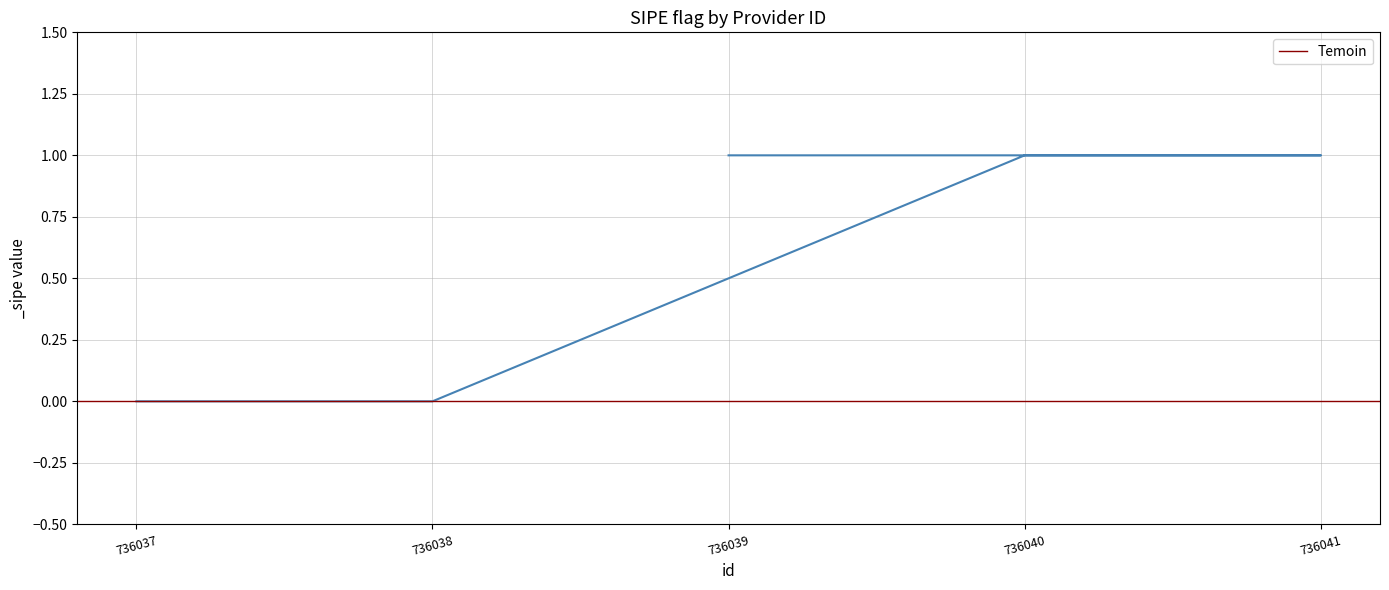

Which has a higher value, 736037 or 736038?

736037